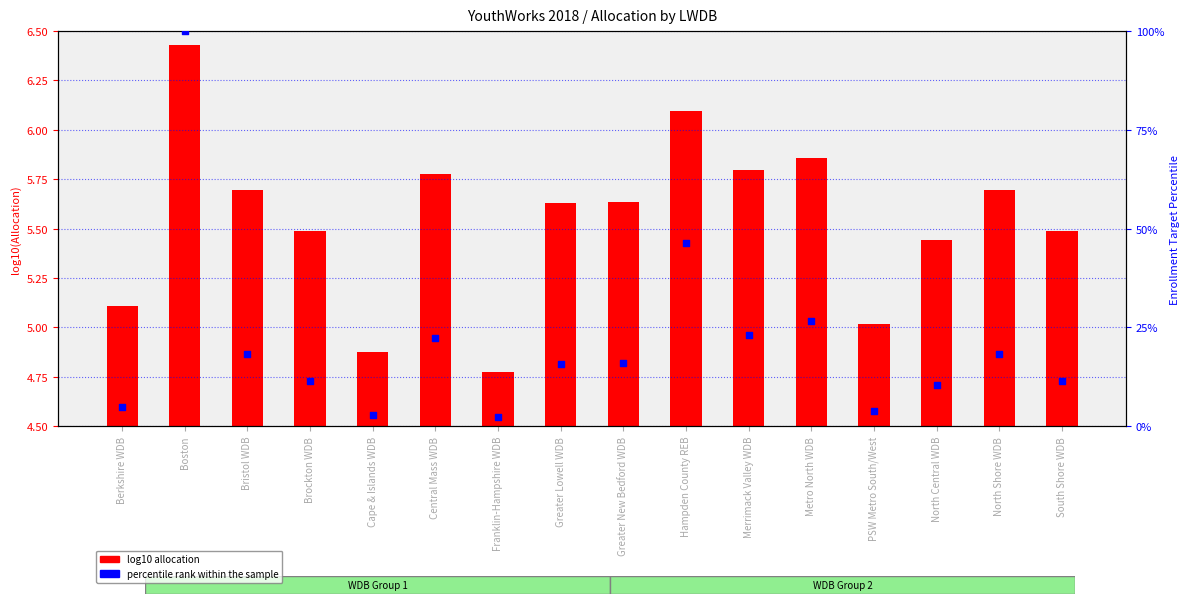

At how many categories does at least one series exceed 6?

12